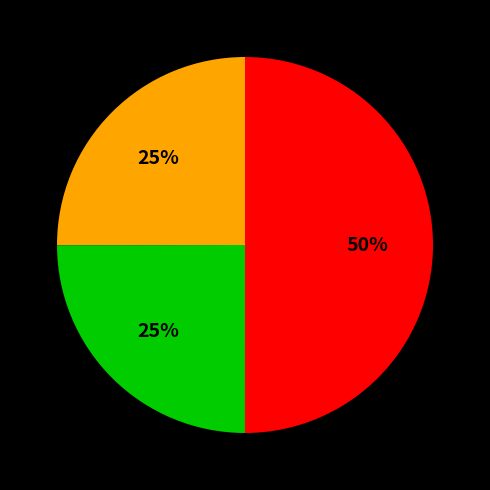

To the nearest percent, what is the difference between the largest and smallest slice percentages?

25%